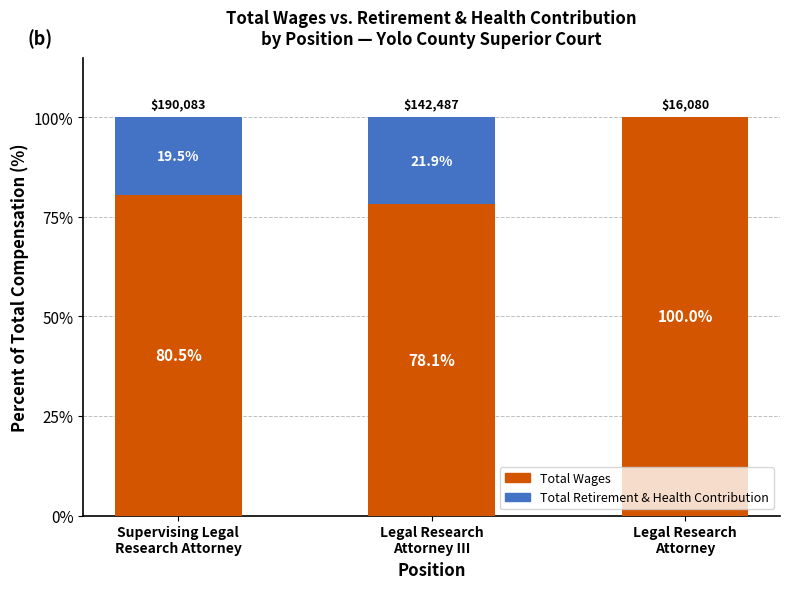

Are the bars horizontal?

No